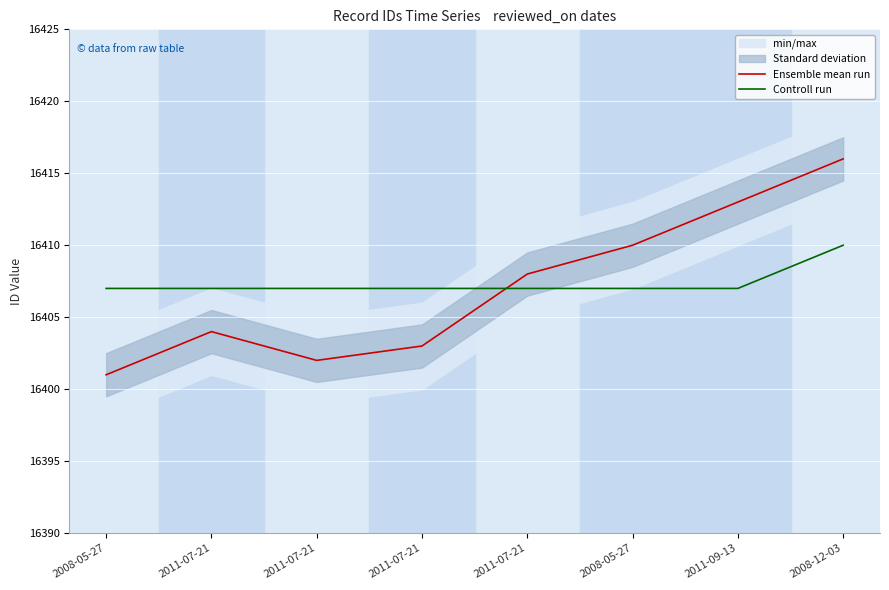

What is the difference between the maximum and minimum values in the Ensemble mean run series?

15